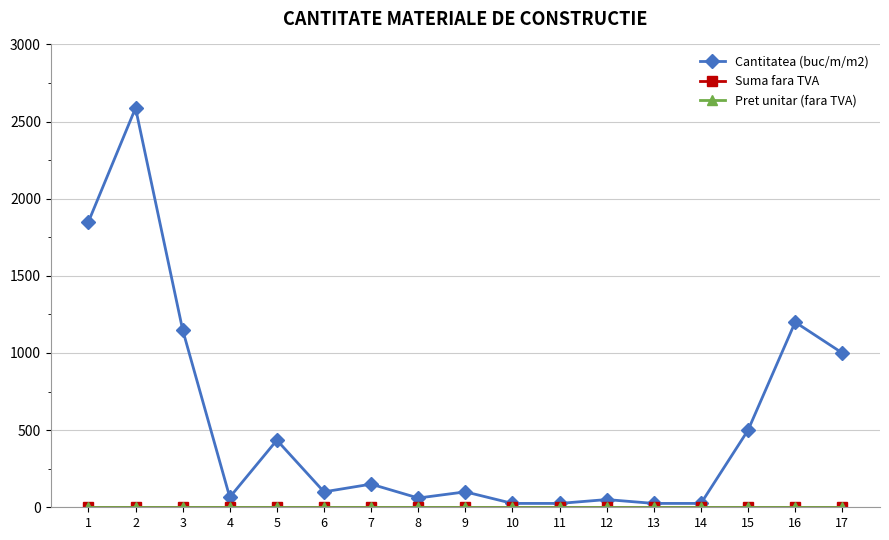

True or false: Suma fara TVA and Cantitatea (buc/m/m2) cross at least once.

False